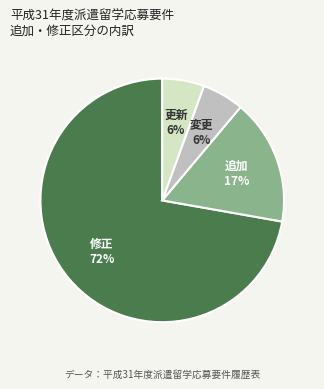

Does 更新 represent more than half of the total?

No